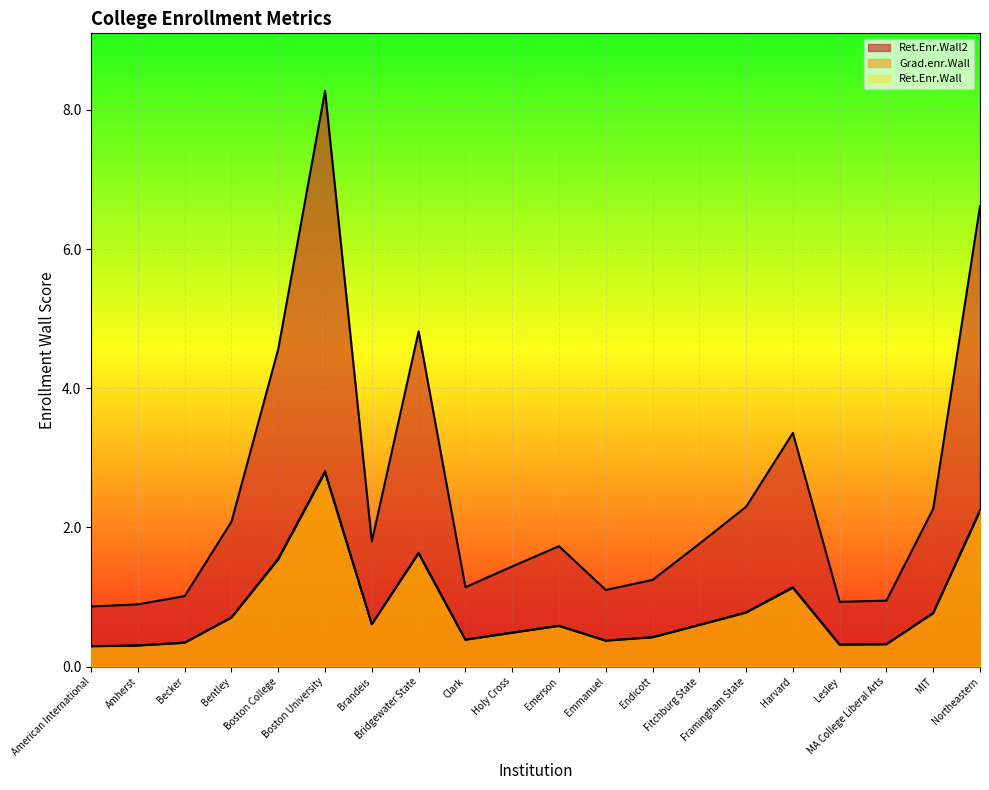

At which category is the sum across all series the highest?

Boston University